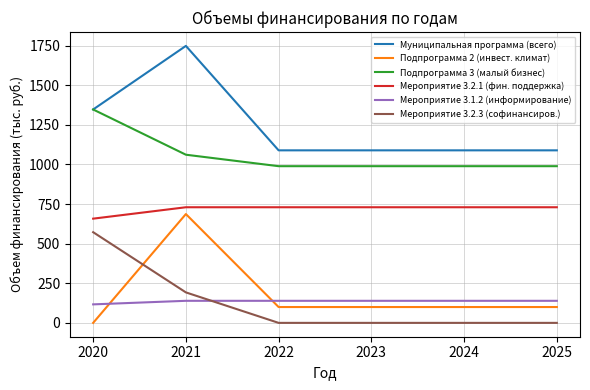

How many lines are shown in the chart?

6